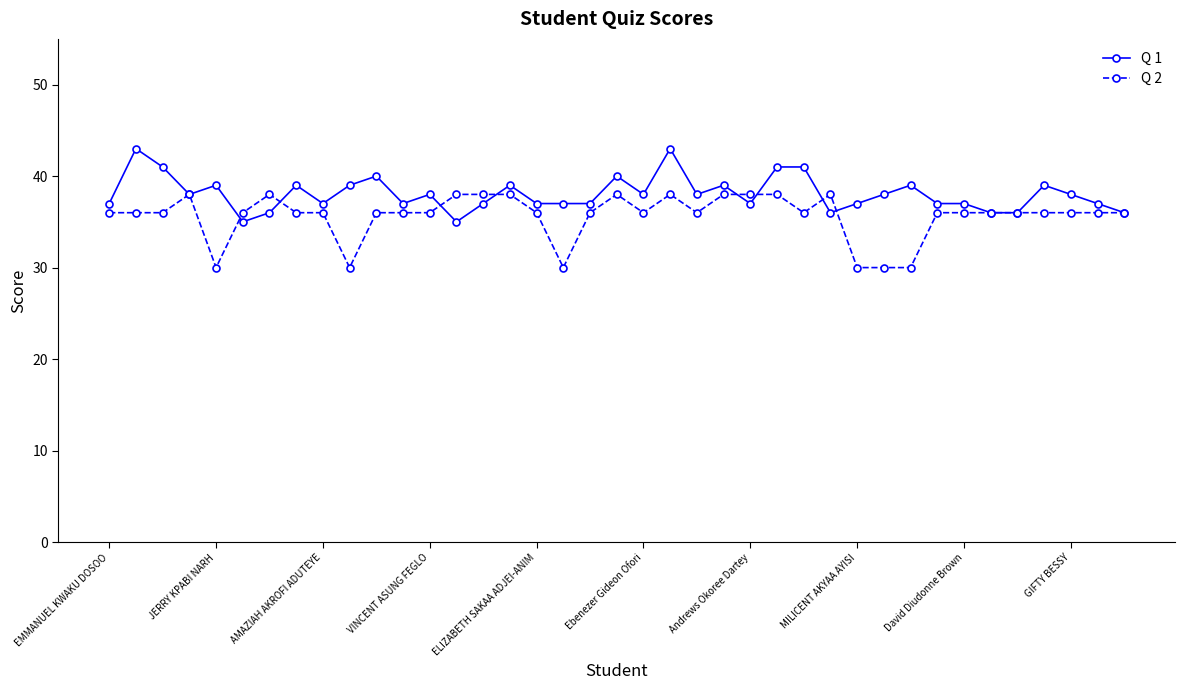

What is the value of the Q 1 point at the 31st from the left?

39